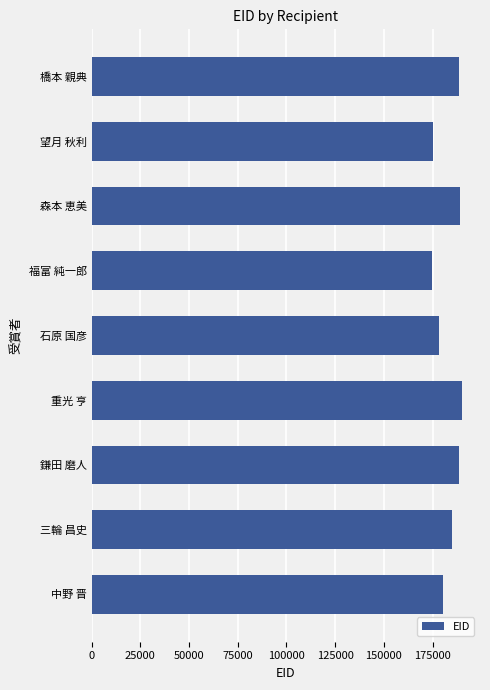

What is the change in value from 重光 亨 to 中野 晋?

-9601